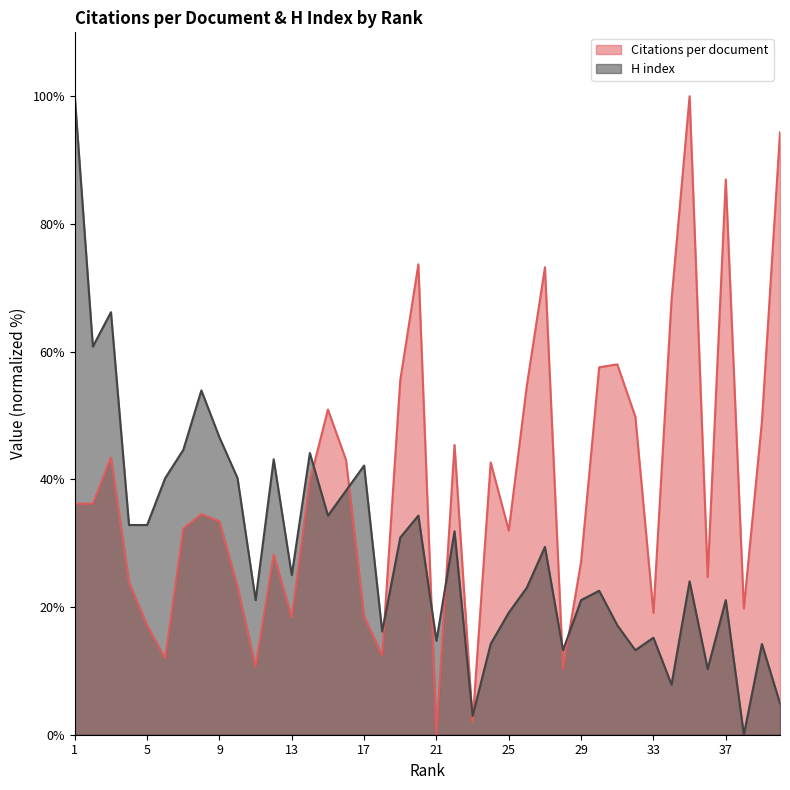

Reading right to left, list all the values displayed in this chart.

Citations per document: 94.3	49.1	19.8	87.0	24.7	100.0	68.1	19.1	49.8	58.0	57.5	27.1	10.3	73.2	54.7	32.0	42.6	2.0	45.4	0.0	73.7	55.5	12.4	18.5	43.0	50.9	39.8	18.4	28.2	10.7	23.2	33.4	34.6	32.3	12.0	17.1	23.9	43.4	36.2	36.2
H index: 4.9	14.2	0.0	21.1	10.3	24.0	7.8	15.2	13.2	17.2	22.5	21.1	13.2	29.4	23.0	19.1	14.2	2.9	31.9	14.7	34.3	30.9	16.2	42.2	38.2	34.3	44.1	25.0	43.1	21.1	40.2	46.6	53.9	44.6	40.2	32.8	32.8	66.2	60.8	100.0